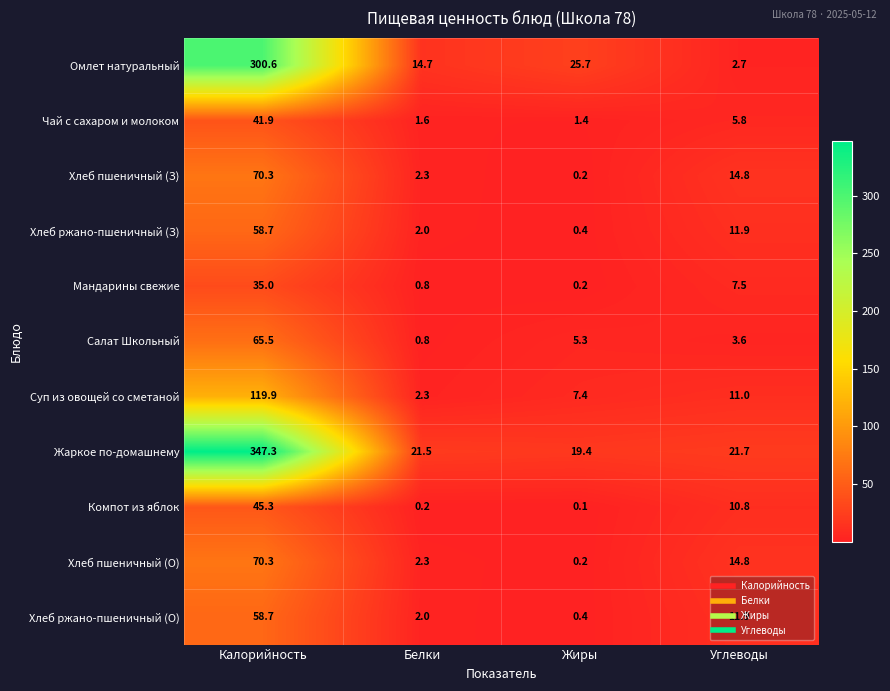

What is the sum of all Омлет натуральный values?

343.7